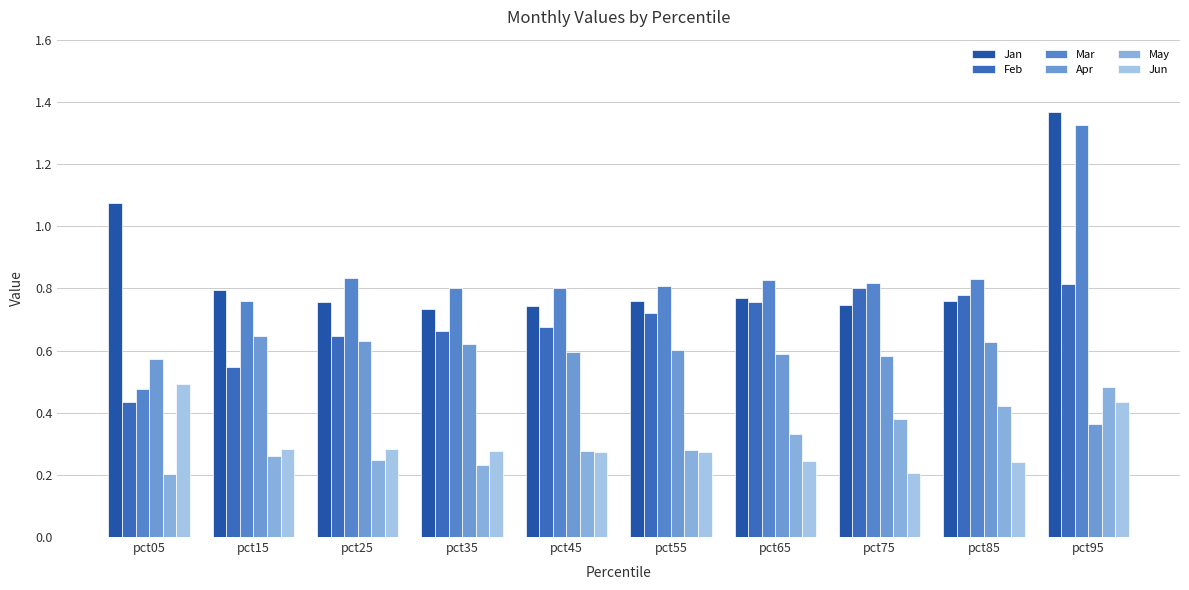

What is the difference between the highest and lowest values at pct15?

0.5